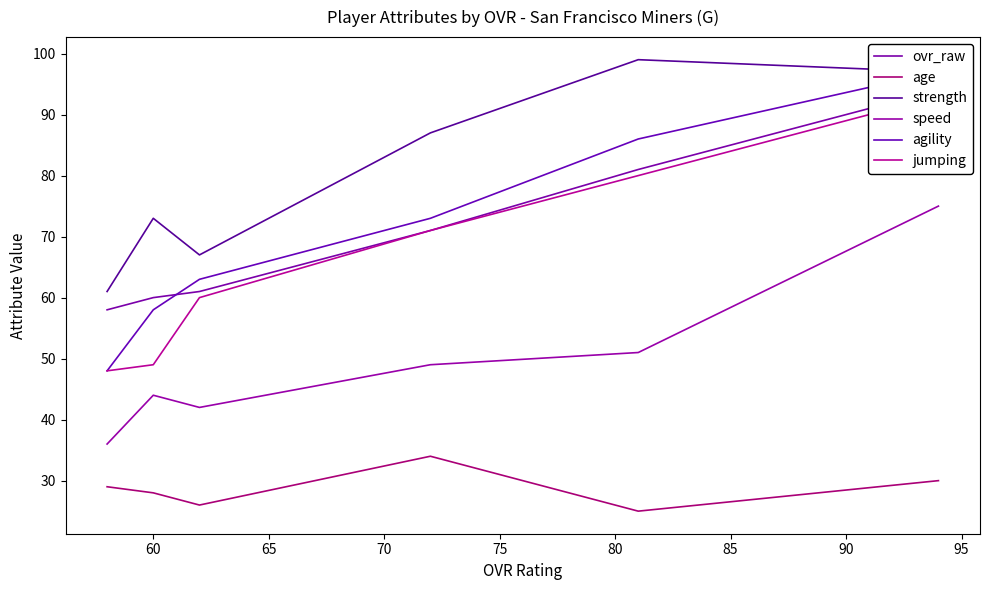

What is the average value of the strength series?

81